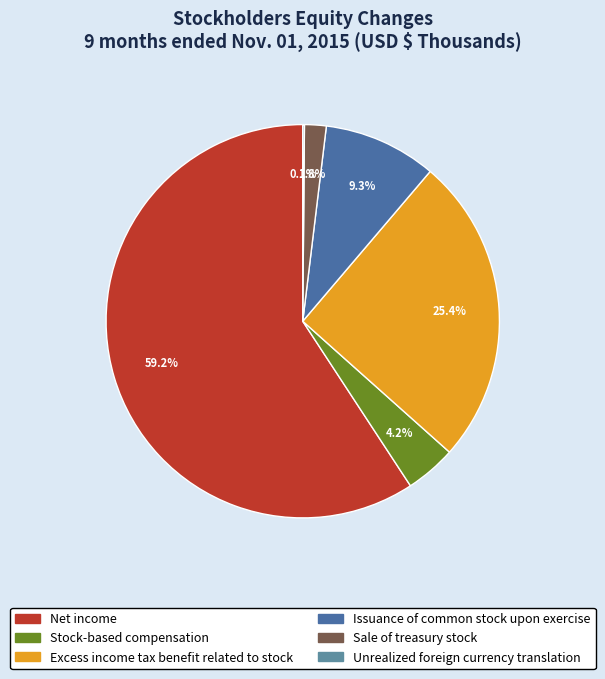

To the nearest percent, what portion does Issuance of common stock upon exercise represent?

9%